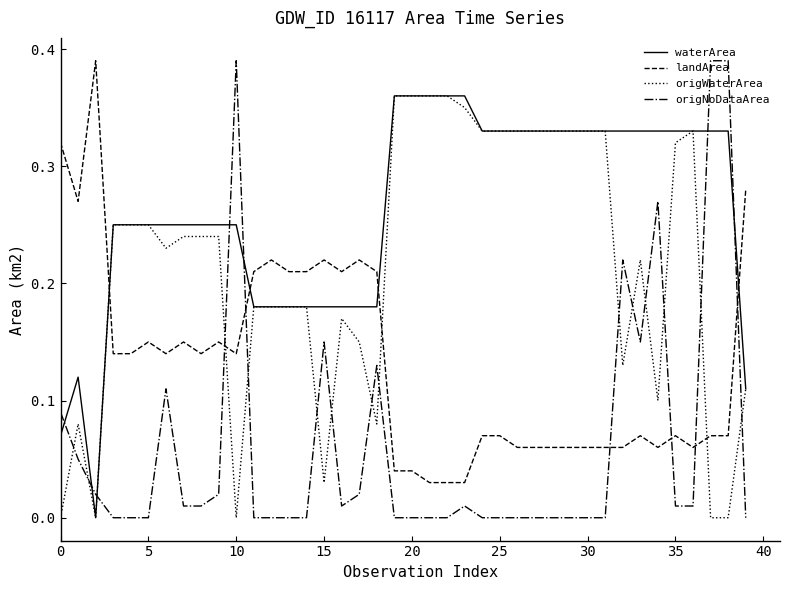

True or false: waterArea and origNoDataArea cross at least once.

True